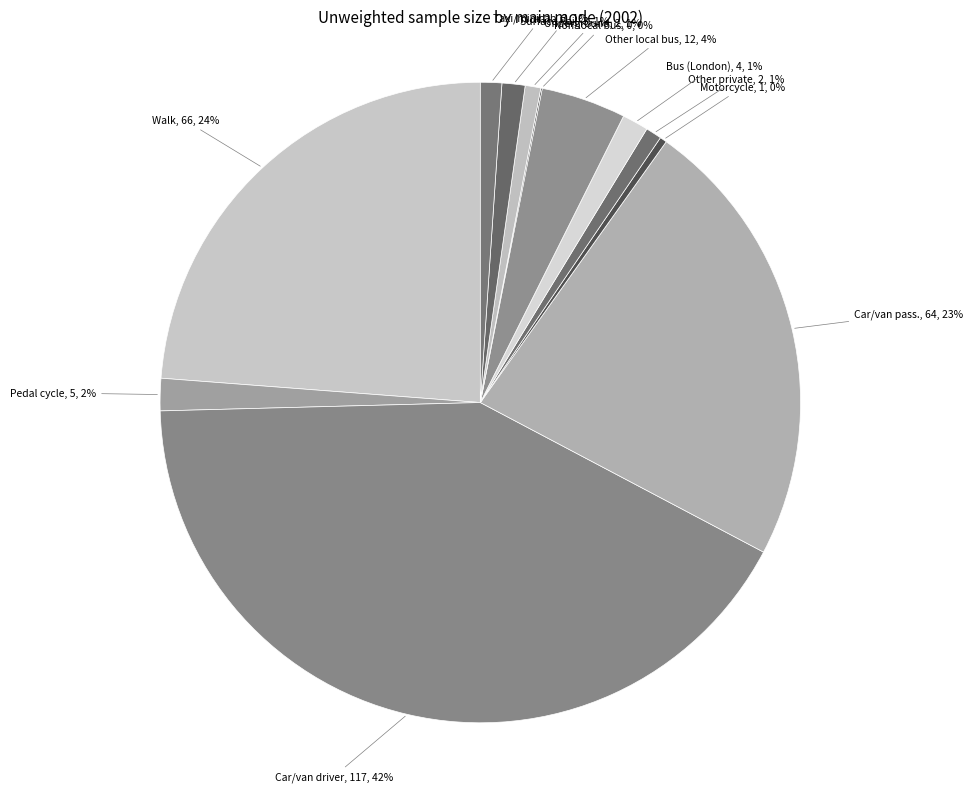

Count the number of slices in the pie.

12